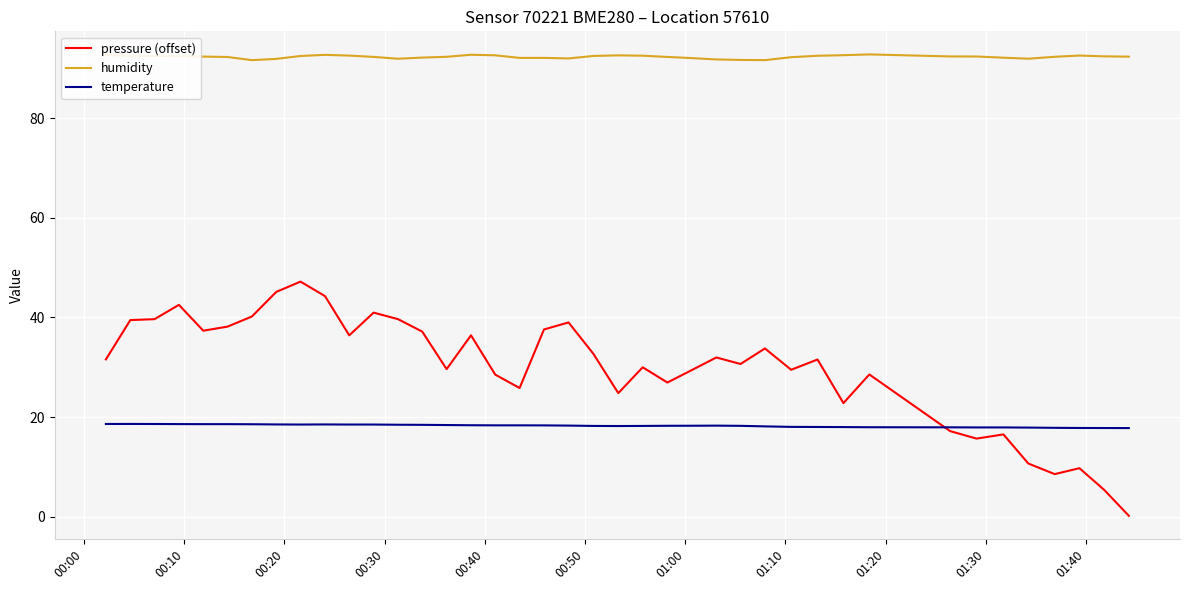

Which series has the largest total across all categories?

humidity